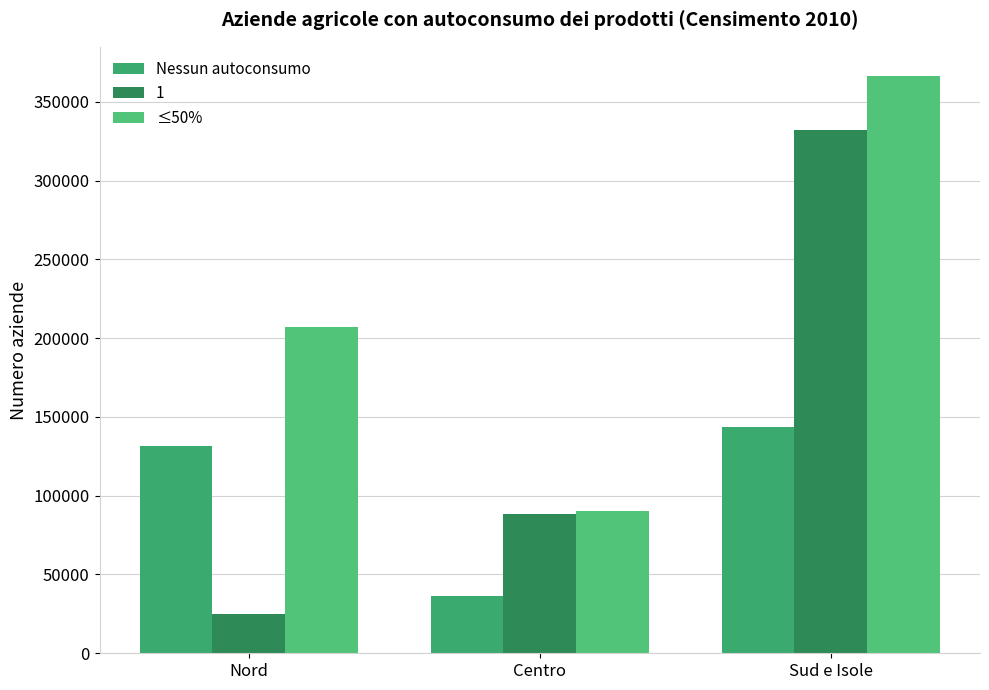

Is the value of ≤50% at Nord greater than the value of Nessun autoconsumo at Sud e Isole?

Yes